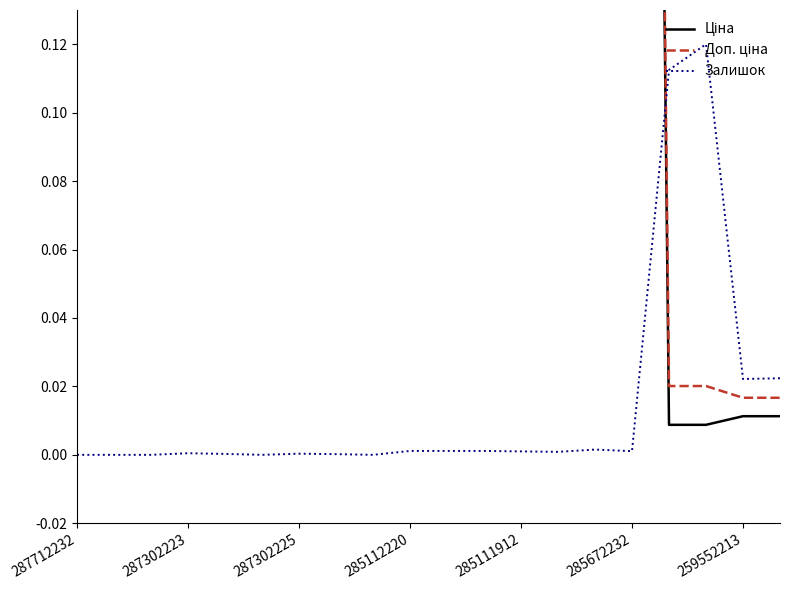

The Доп. ціна series shows 0.3 at 10. True or false?

False